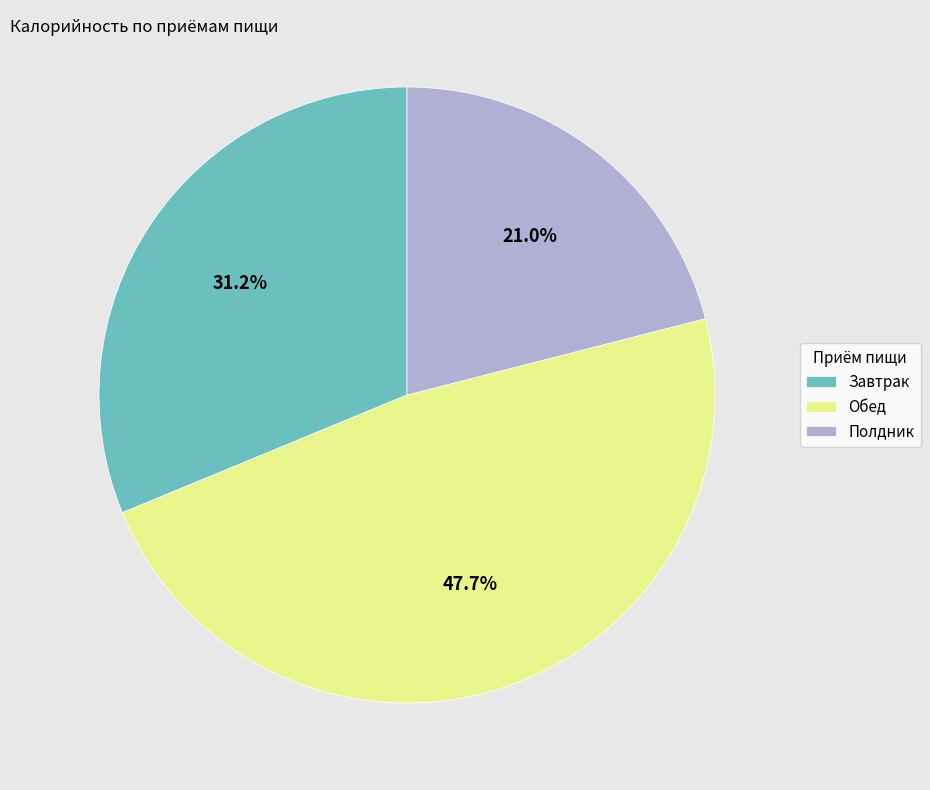

Between Обед and Завтрак, which is larger?

Обед